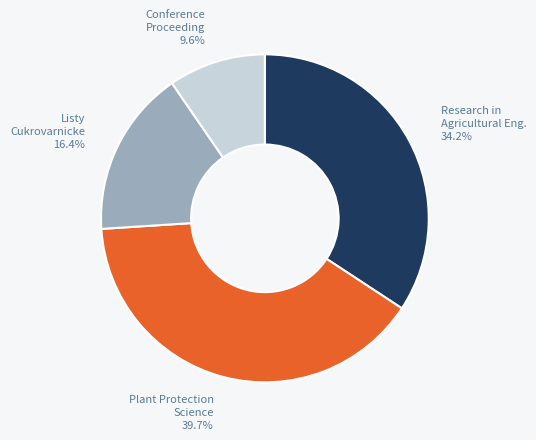

Count the number of slices in the pie.

4